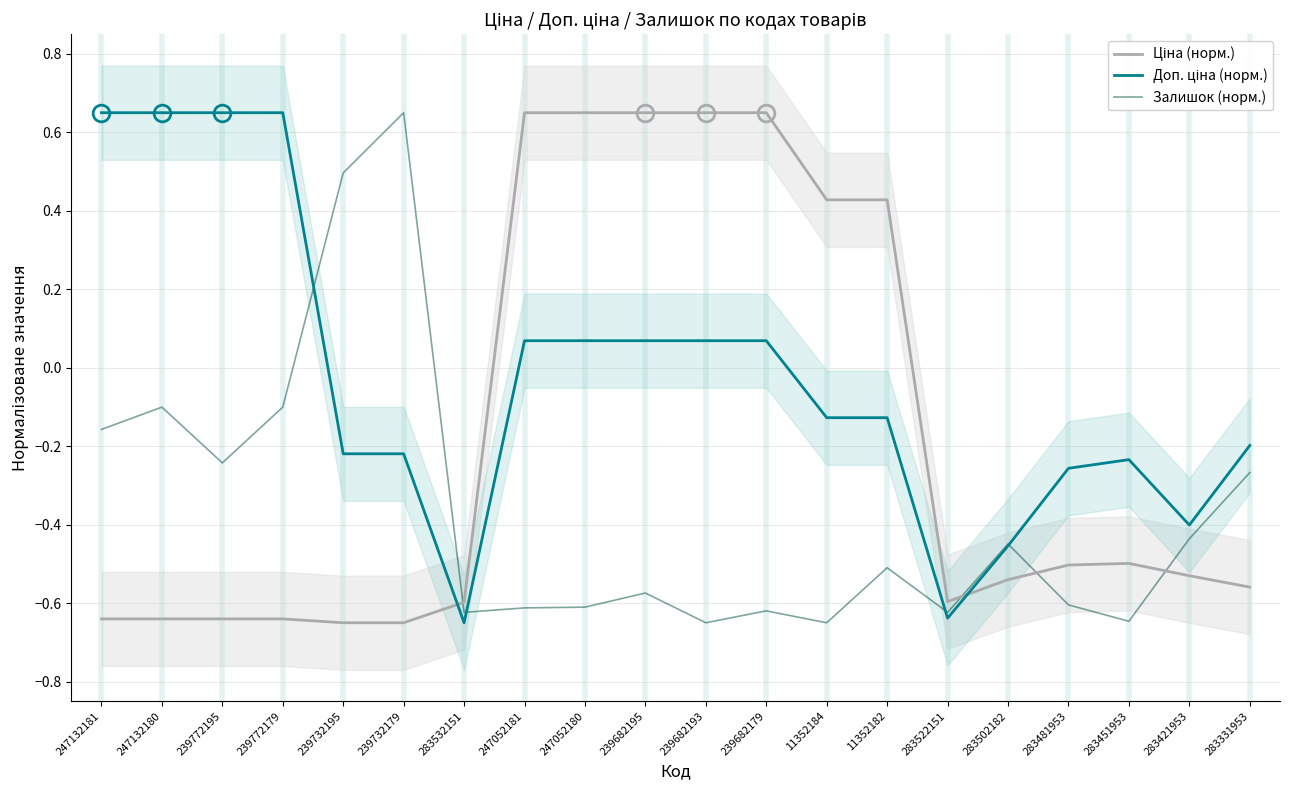

True or false: Ціна (норм.) and Залишок (норм.) intersect in this chart.

True